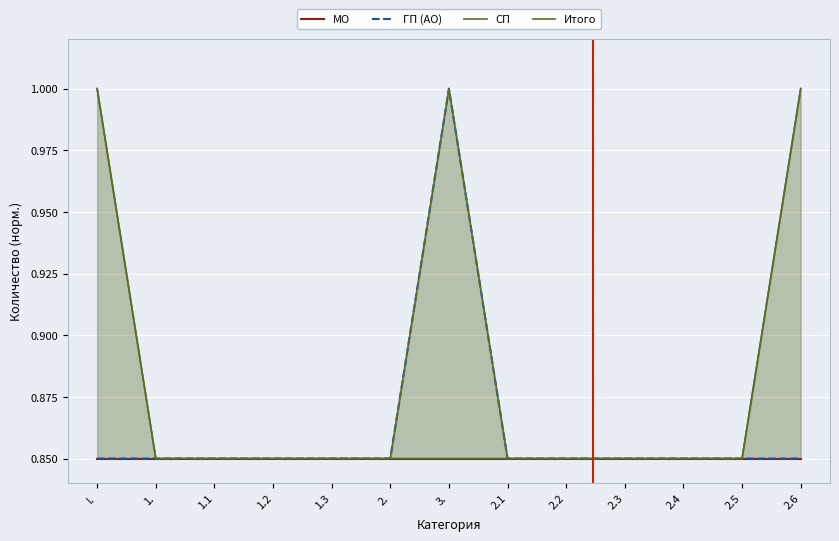

Is it true that Итого equals 0.8 at 2.?

True